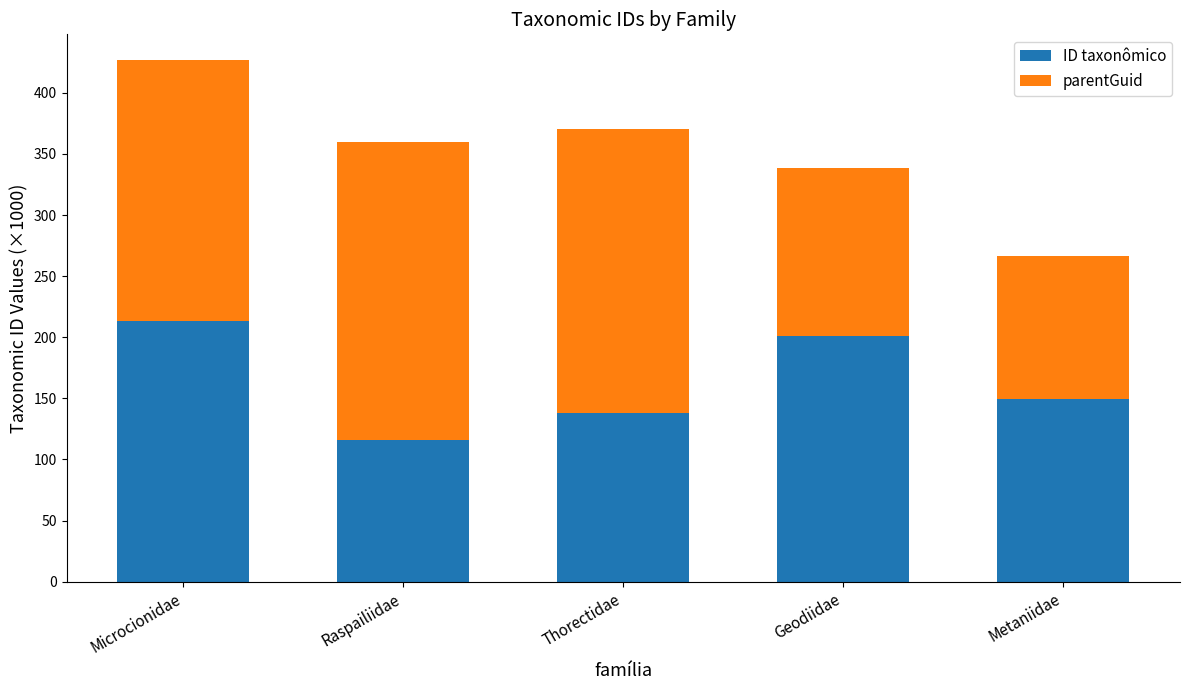

What is the sum of all ID taxonômico values?

818.0